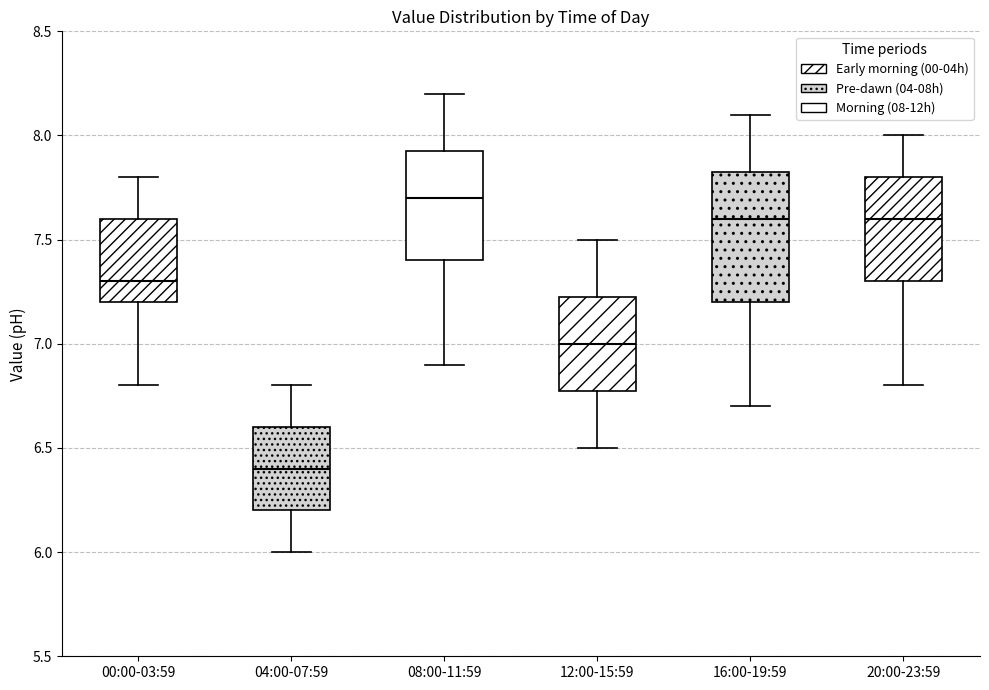

Reading left to right, transcribe this box plot: for each box, give where its median line is, the range the box spans, and where its two whiskers end, as read against the y-axis. The values are not printed on the chart, so give them approximately, as read against the axis.

00:00-03:59: median 7.30, box 7.20 to 7.60, whiskers 6.80 to 7.80
04:00-07:59: median 6.40, box 6.20 to 6.60, whiskers 6.00 to 6.80
08:00-11:59: median 7.70, box 7.40 to 7.95, whiskers 6.90 to 8.20
12:00-15:59: median 7.00, box 6.80 to 7.25, whiskers 6.50 to 7.50
16:00-19:59: median 7.60, box 7.20 to 7.85, whiskers 6.70 to 8.10
20:00-23:59: median 7.60, box 7.30 to 7.80, whiskers 6.80 to 8.00